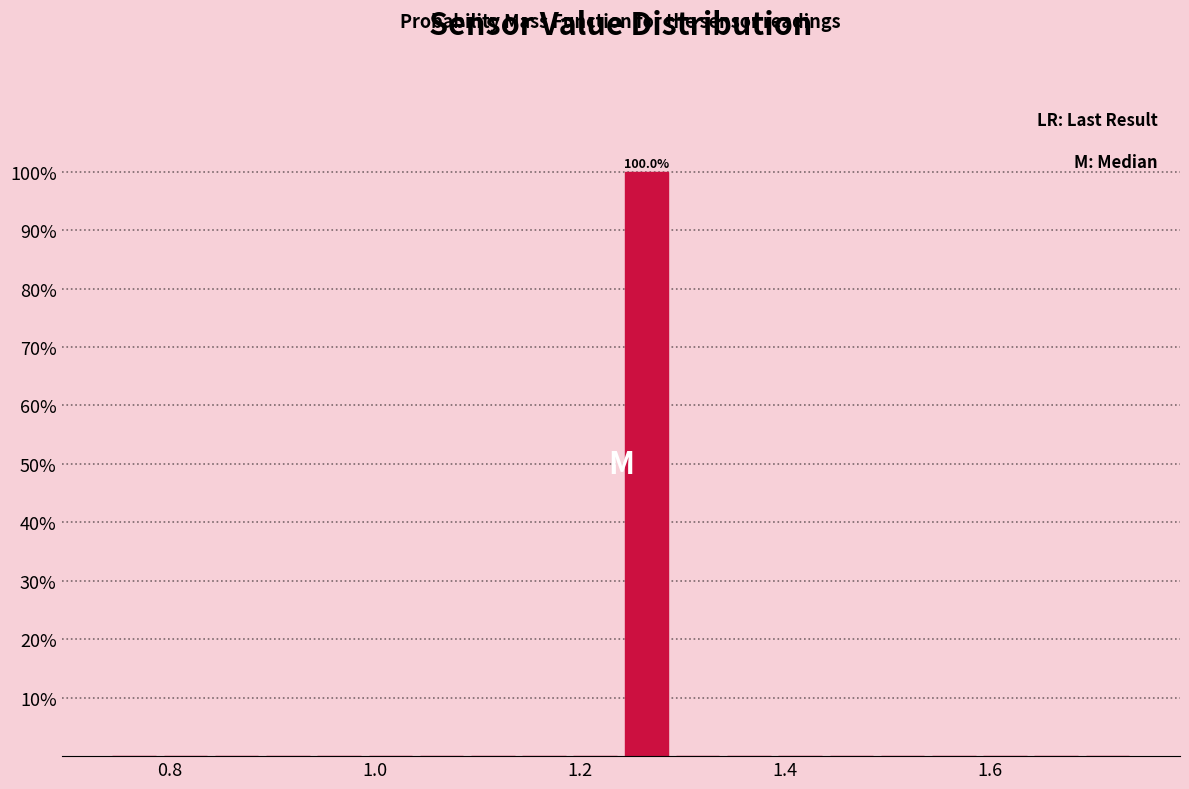

Around what value on the x-axis is the tallest bar? Give the approximate position of its centre, as read against the axis.

1.26